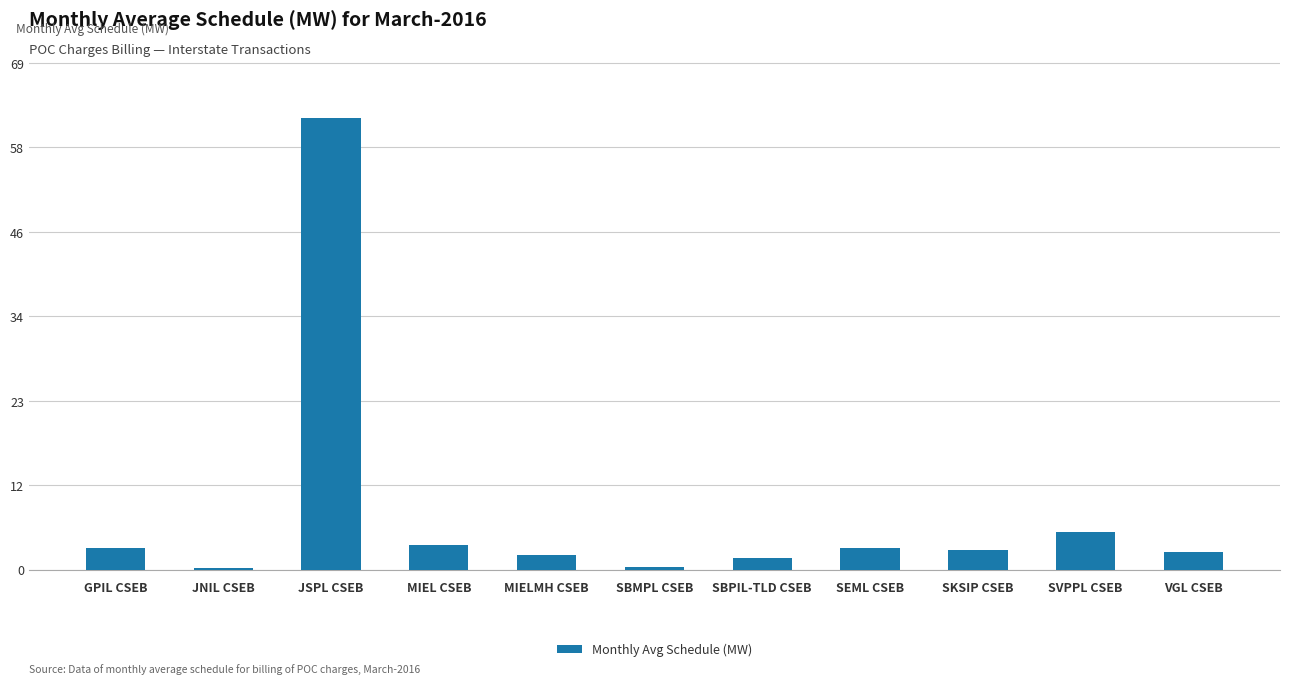

Which label corresponds to the largest value in the chart?

JSPL CSEB